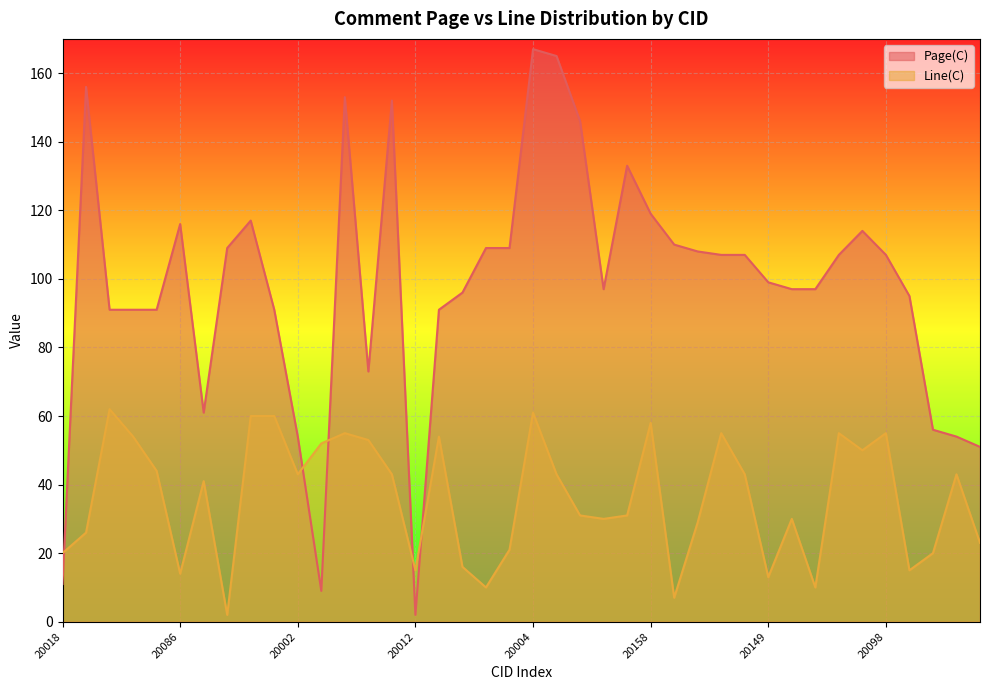

Rank the series by their maximum value, from lowest to highest.

Line(C), Page(C)